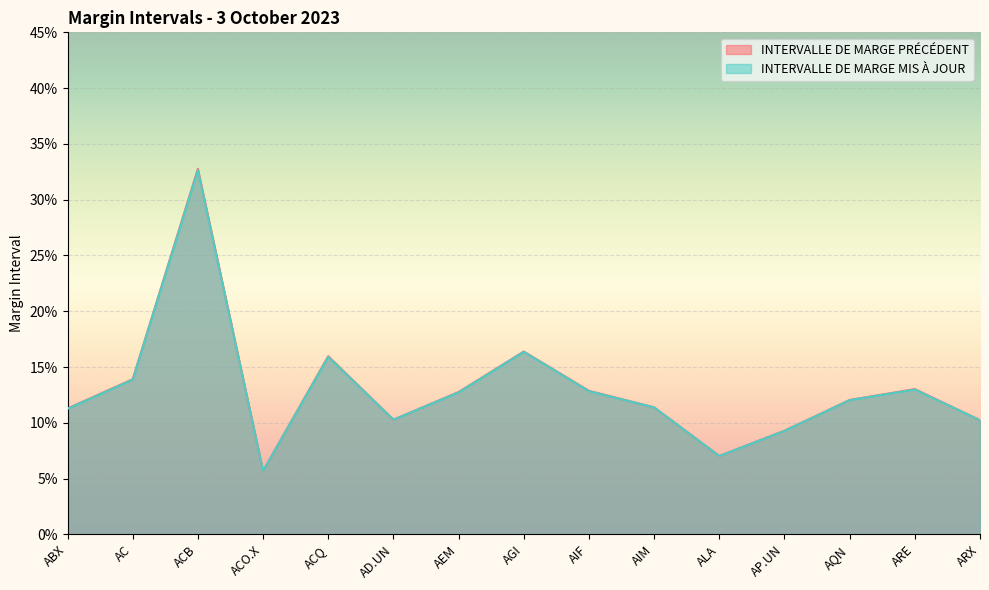

Where do INTERVALLE DE MARGE MIS À JOUR and INTERVALLE DE MARGE PRÉCÉDENT first cross each other?

ACB and ACO.X